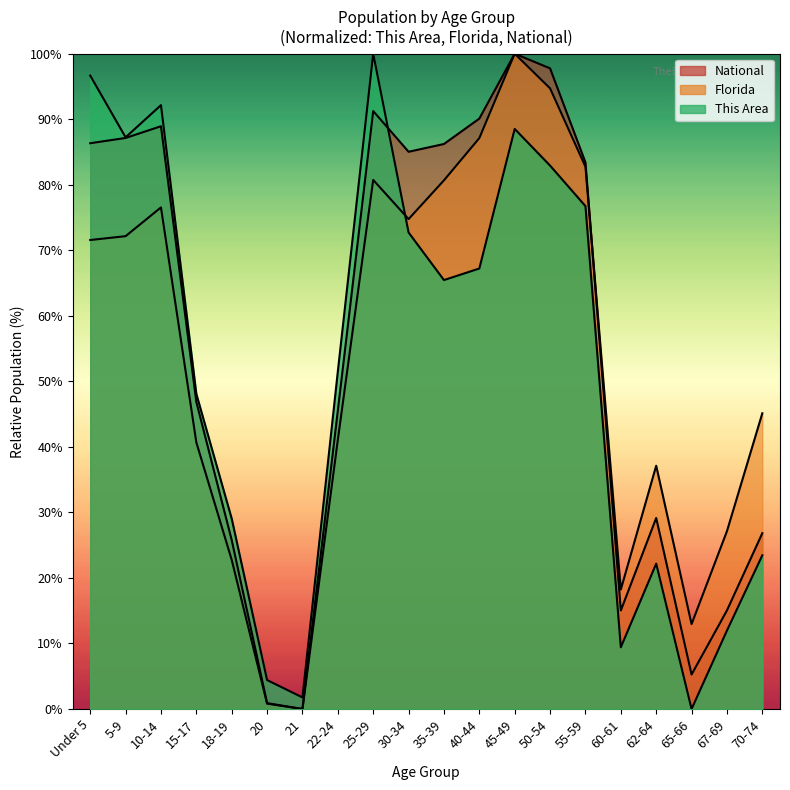

Is the value of Florida at 60-61 greater than the value of This Area at 62-64?

No